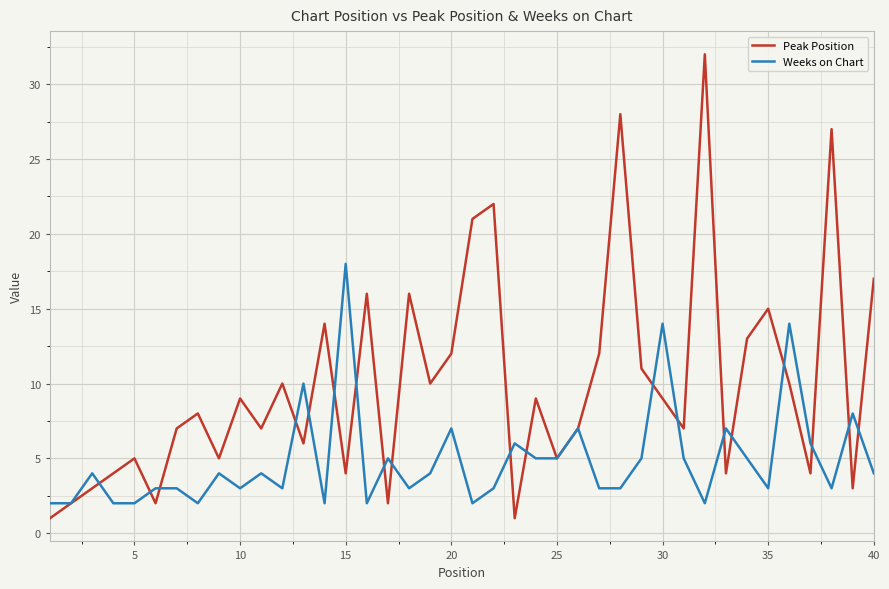

Which series has the largest range (max minus min)?

Peak Position